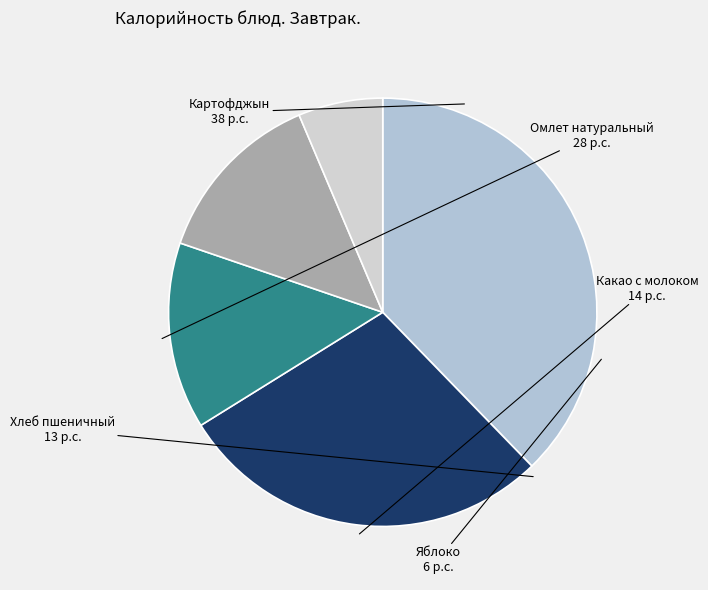

Combined, do Яблоко and Какао с молоком account for over 50%?

No